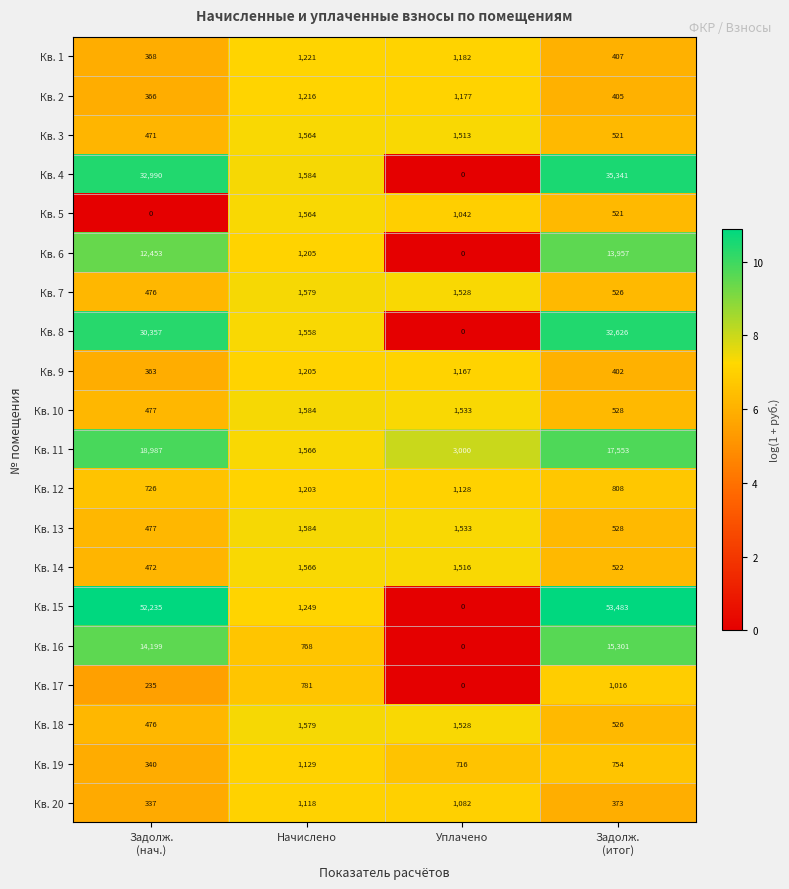

True or false: Кв. 11 has a value of 3000 at Уплачено.

True